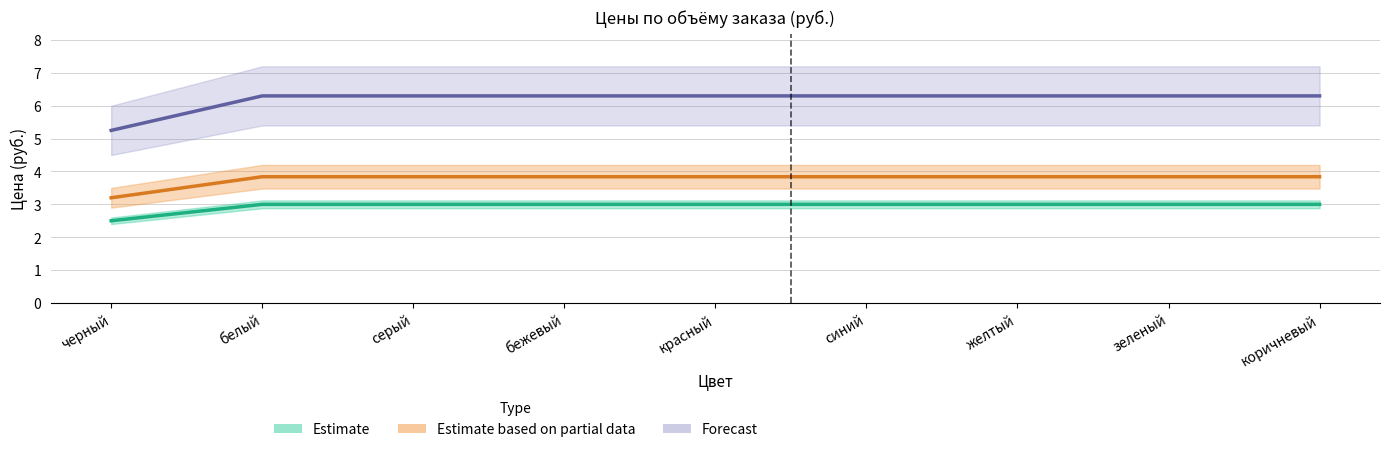

Between серый and зеленый, which is larger?

серый